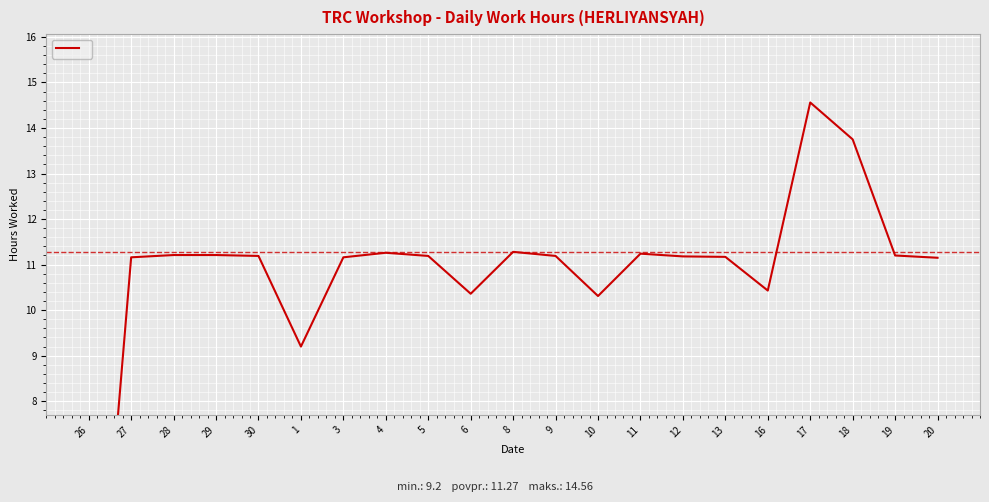

How many points are lower than both their immediate neighbors (excluding endpoints)?

4